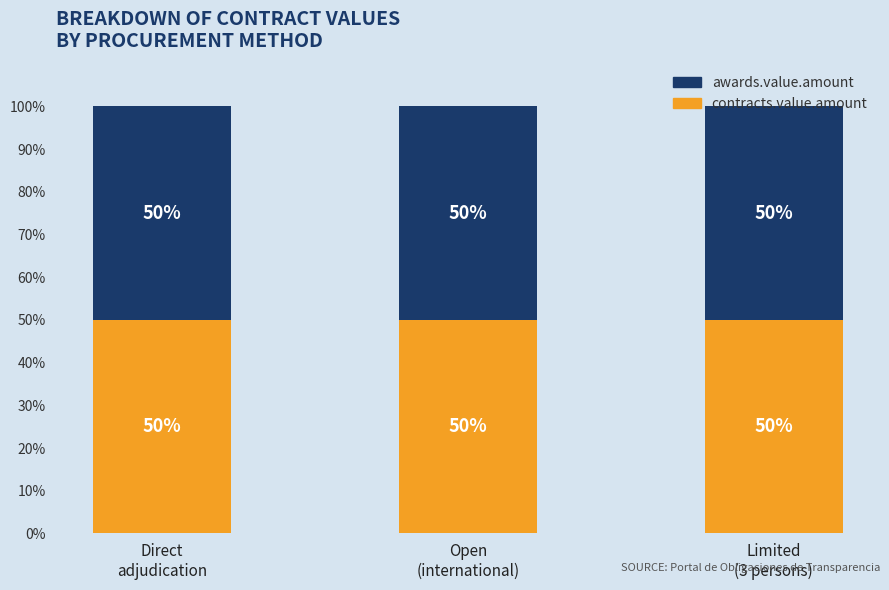

Which series changed the most between direct and 3?

awards.value.amount